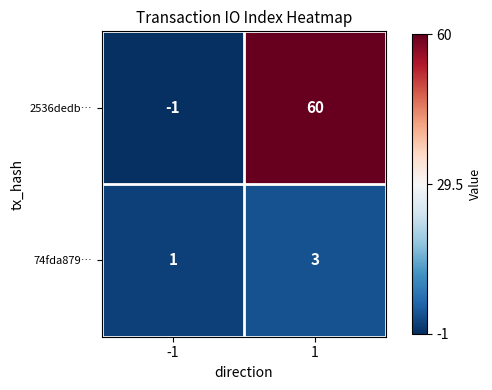

Read the 2536dedb… value at 1, to the nearest 5.

60